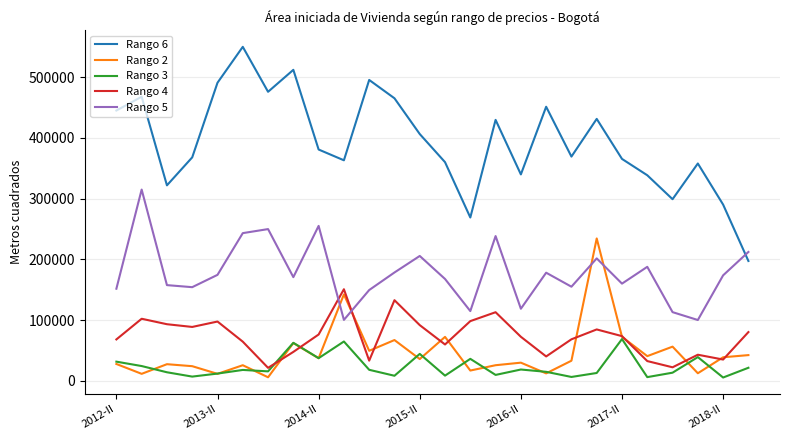

List the series in order of their peak value, lowest first.

Rango 3, Rango 4, Rango 2, Rango 5, Rango 6